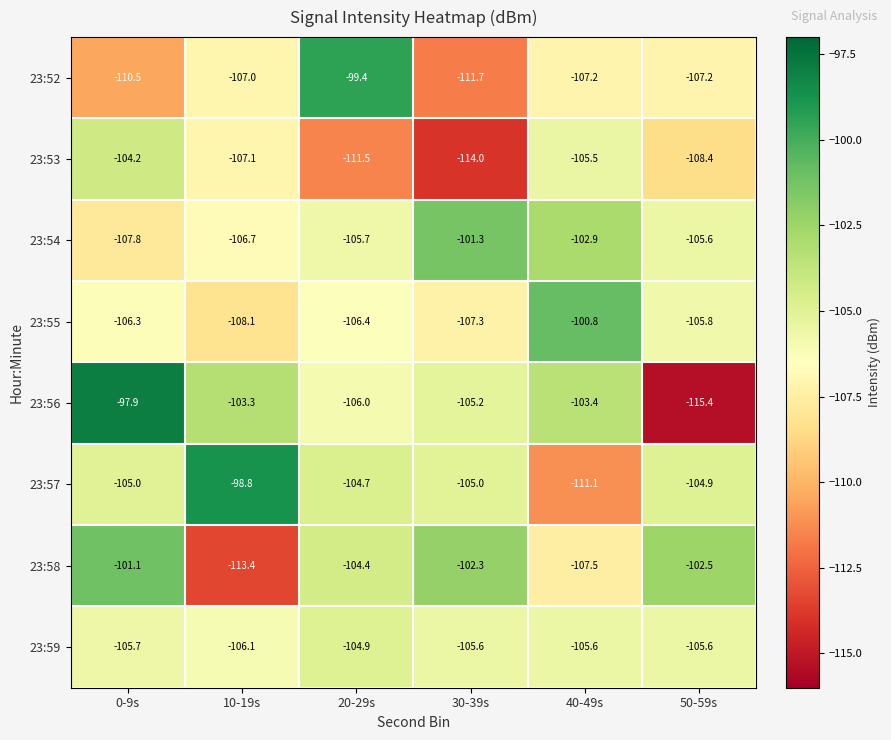

Which category has the highest value in the 23:58 series?

0-9s